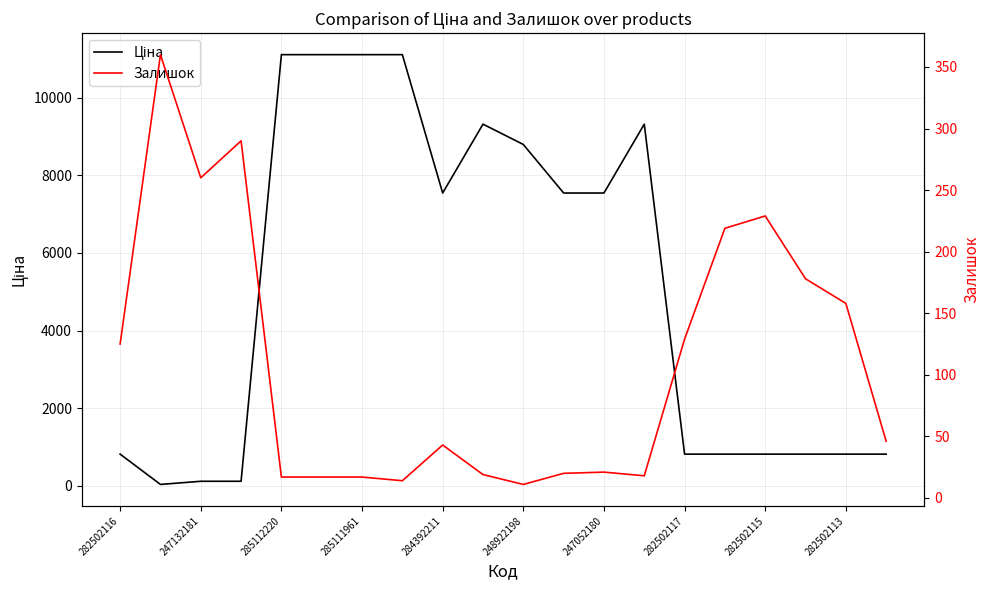

Is this an area chart (filled region under the line)?

No